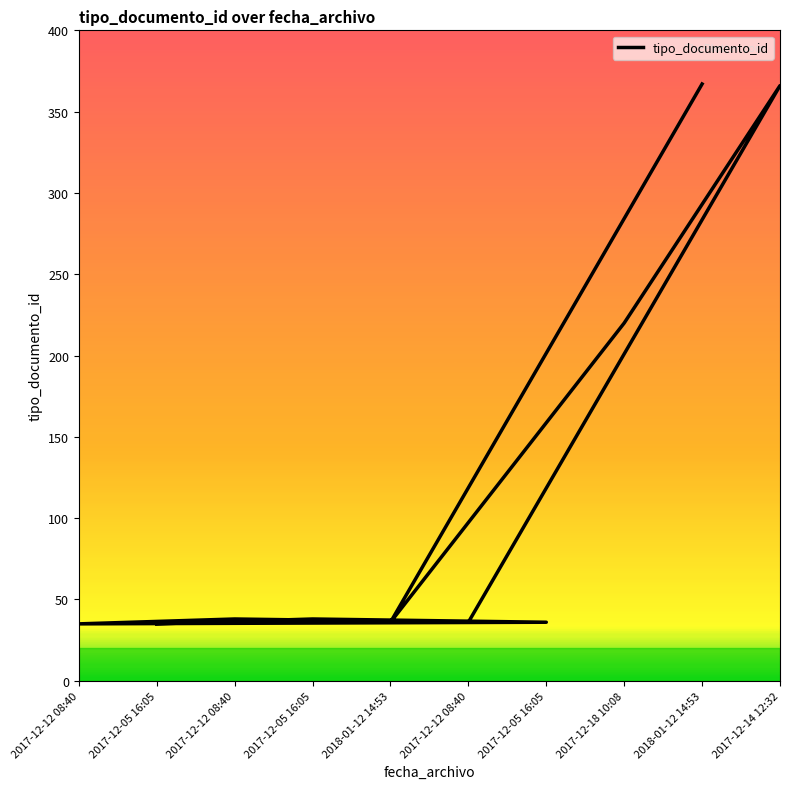

What is the label of the 2nd point from the right?

2018-01-12 14:53